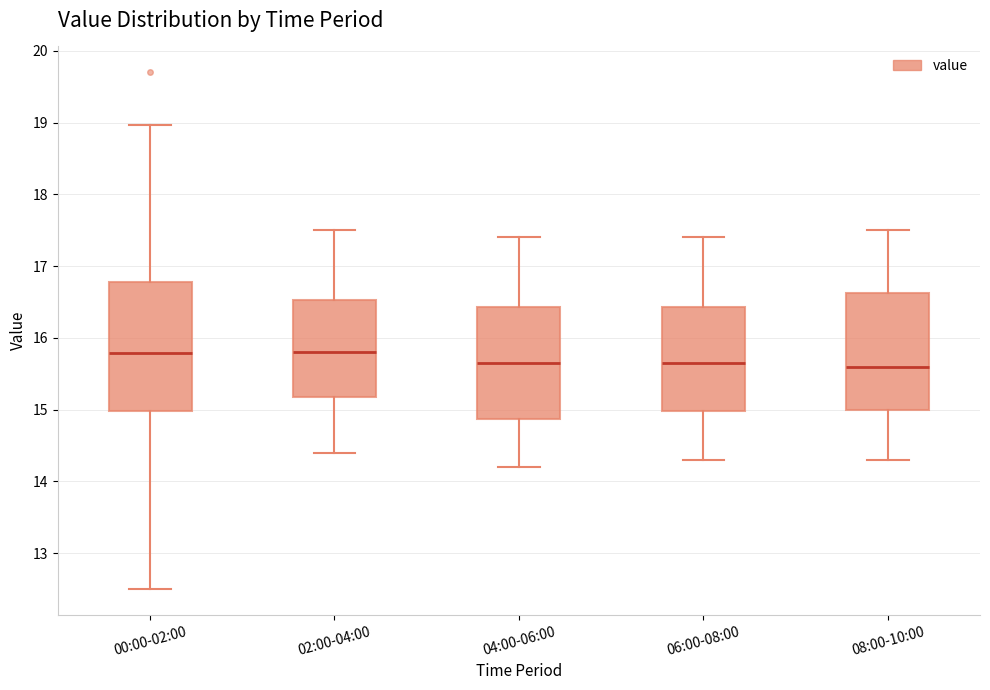

Reading left to right, read every box against the y-axis: the position of its median line, the range the box covers, and the ends of its whiskers. The values are not printed on the chart, so give them approximately, as read against the axis.

00:00-02:00: median 15.8, box 15.0 to 16.8, whiskers 12.5 to 19.0
02:00-04:00: median 15.8, box 15.2 to 16.5, whiskers 14.4 to 17.5
04:00-06:00: median 15.7, box 14.9 to 16.4, whiskers 14.2 to 17.4
06:00-08:00: median 15.7, box 15.0 to 16.4, whiskers 14.3 to 17.4
08:00-10:00: median 15.6, box 15.0 to 16.6, whiskers 14.3 to 17.5